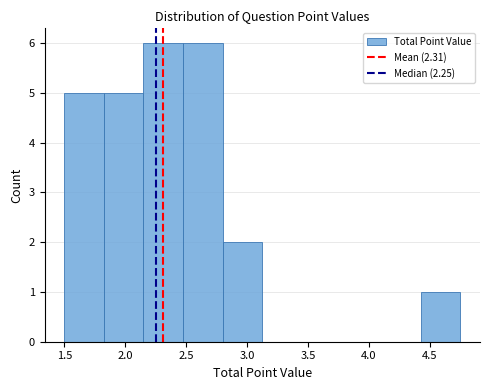

Reading left to right, list every bar in this chart as the range it spans on the x-axis followed by its height. Neither the bar edges nor the heights are printed on the chart, so give them approximately, as read against the axes.

1.500 to 1.825: 5
1.825 to 2.150: 5
2.150 to 2.475: 6
2.475 to 2.800: 6
2.800 to 3.125: 2
3.125 to 3.450: 0
3.450 to 3.775: 0
3.775 to 4.100: 0
4.100 to 4.425: 0
4.425 to 4.750: 1